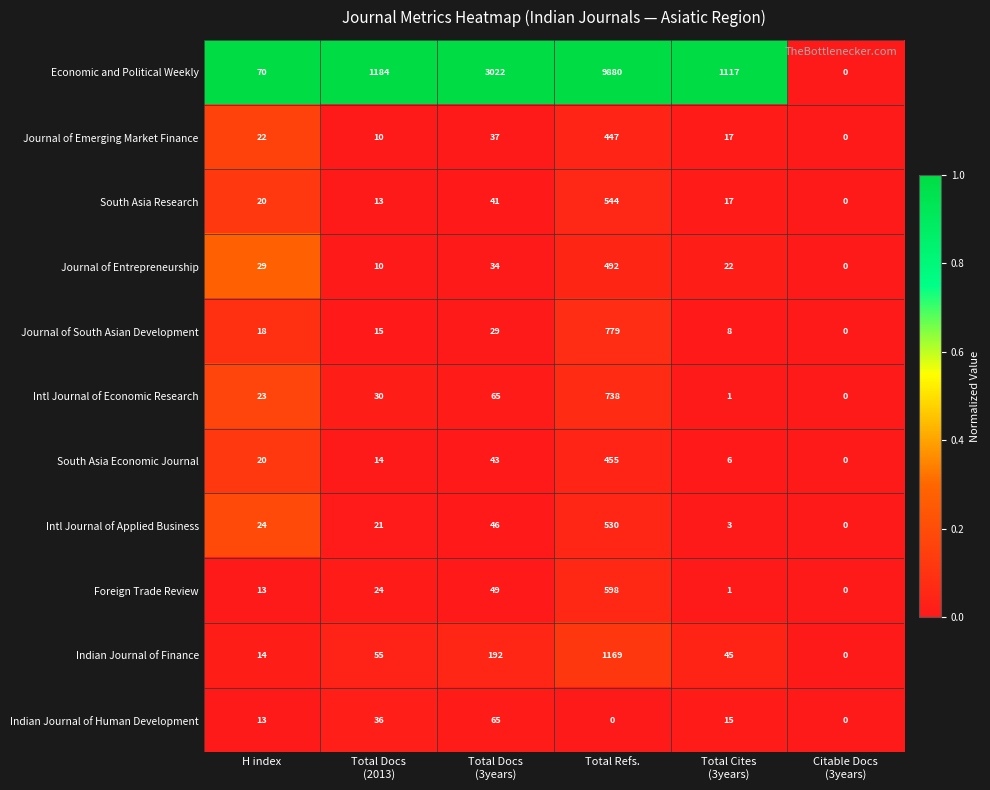

The South Asia Research series shows 544 at Total Refs.. True or false?

True